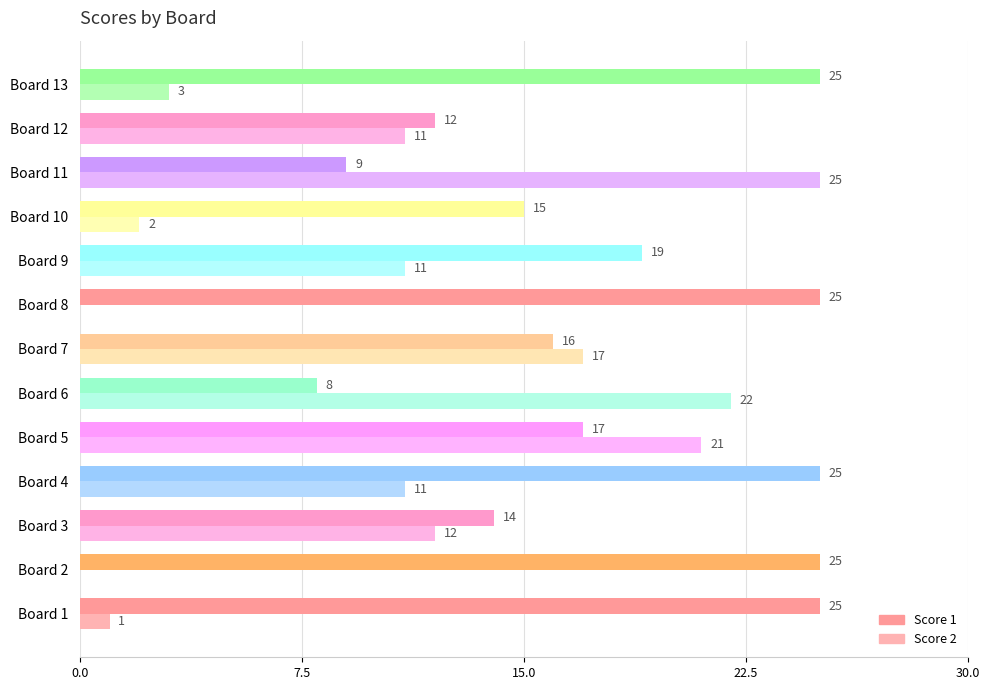

Which series has the largest total across all categories?

Score 1